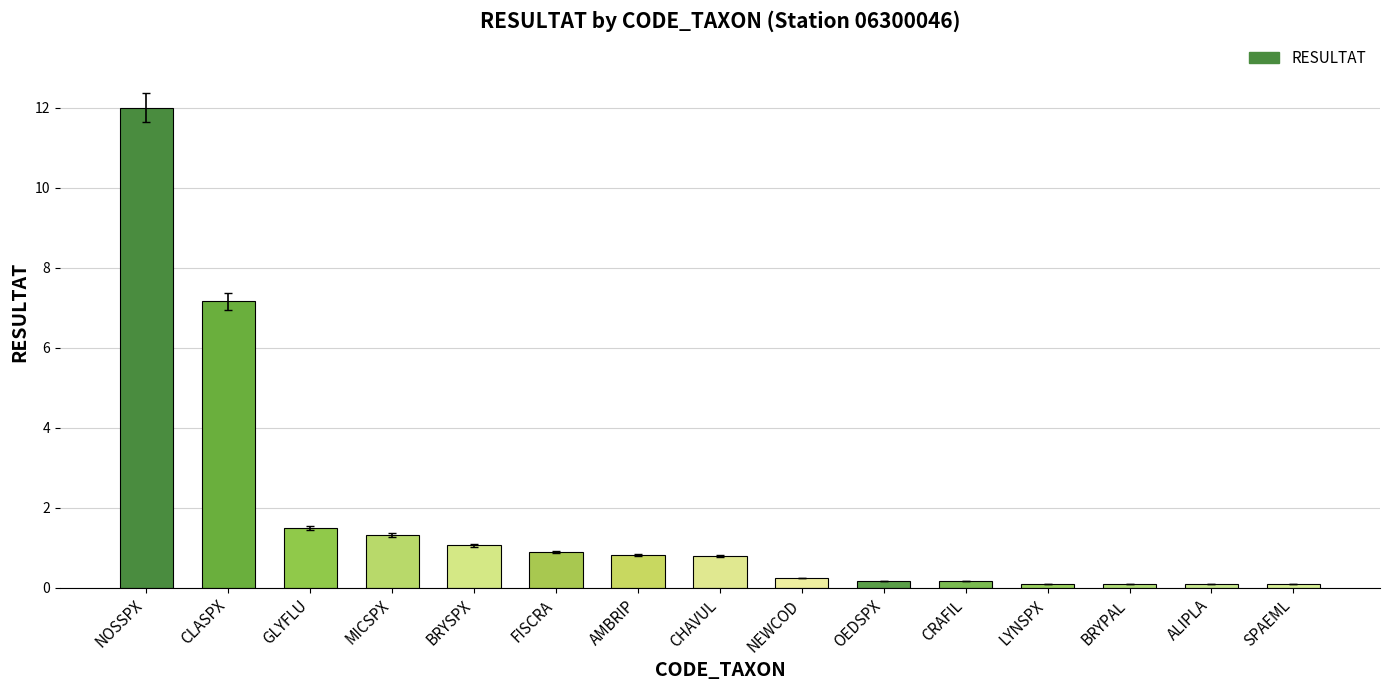

Between BRYSPX and NEWCOD, which is larger?

BRYSPX